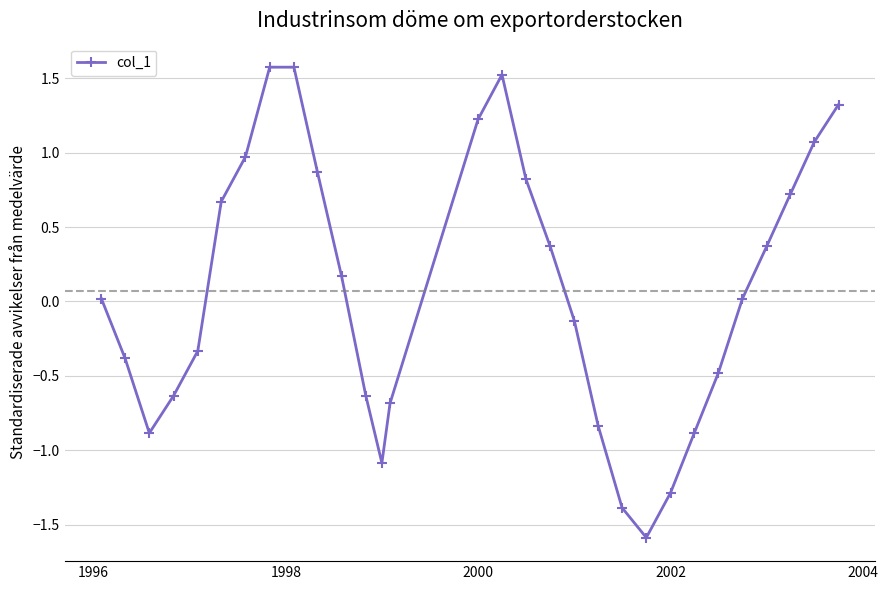

How many points are lower than both their immediate neighbors (excluding endpoints)?

3